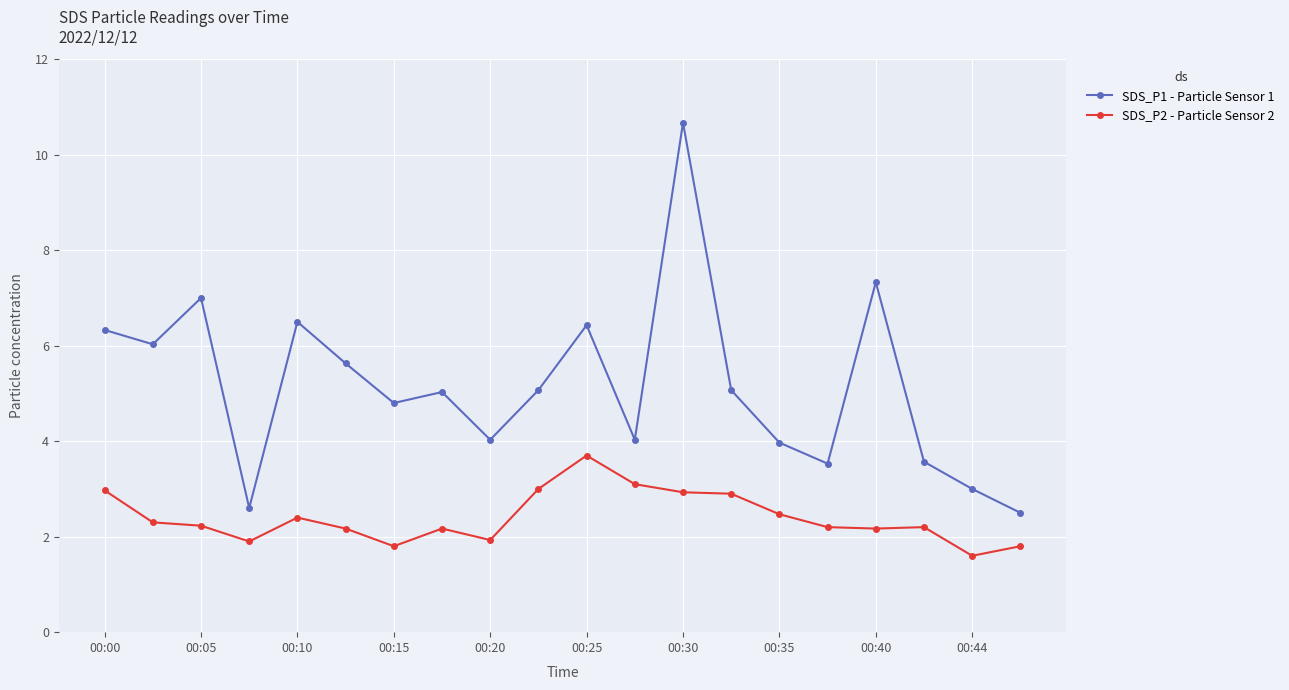

True or false: SDS_P1 - Particle Sensor 1 and SDS_P2 - Particle Sensor 2 cross at least once.

False